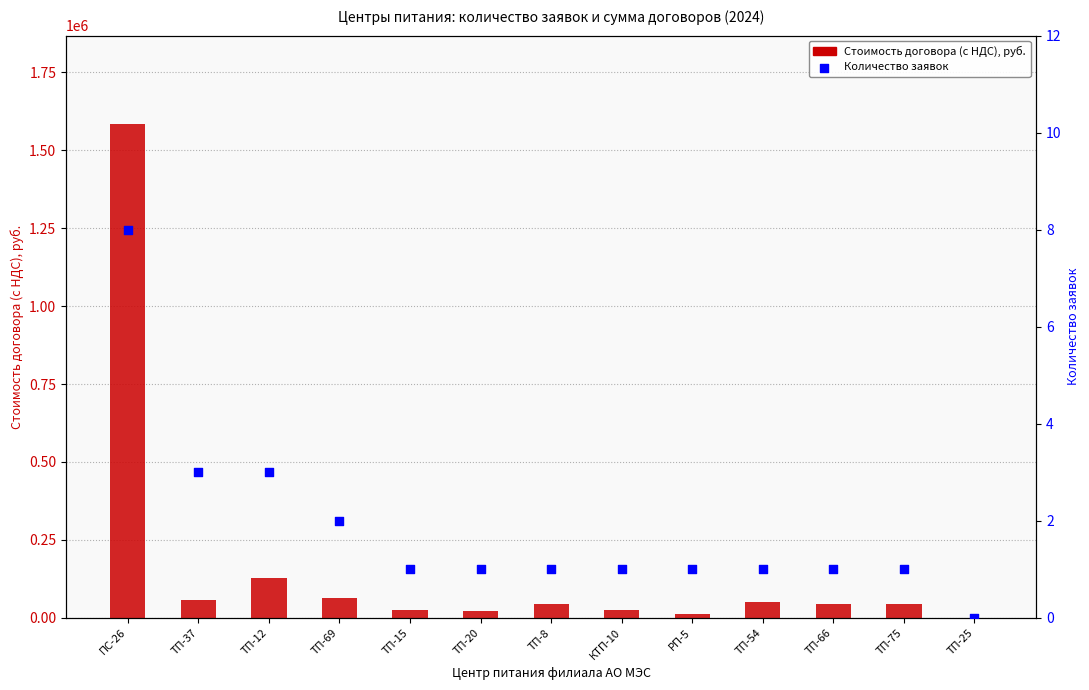

Which series reaches the minimum Y coordinate?

Стоимость договора (с НДС), руб.